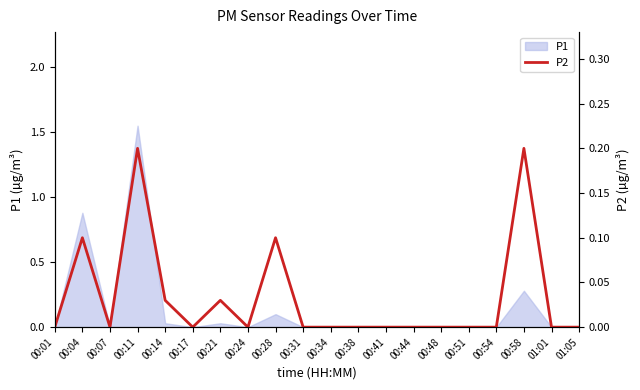

Between 00:14 and 00:01, which is larger?

00:14